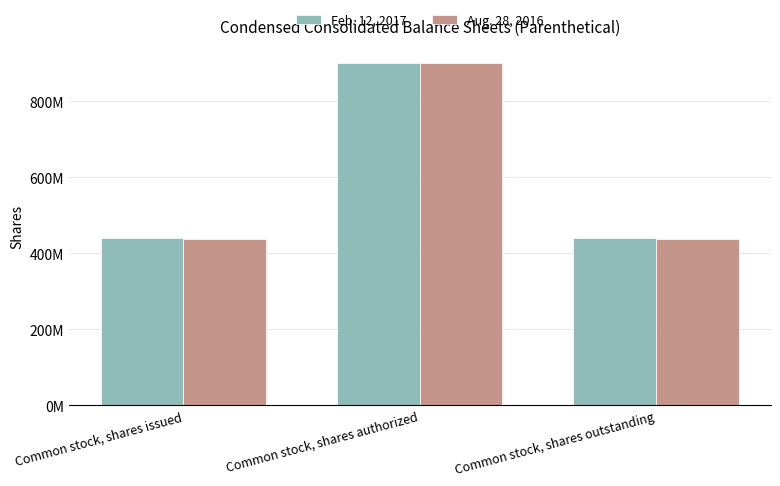

Are the bars horizontal?

No